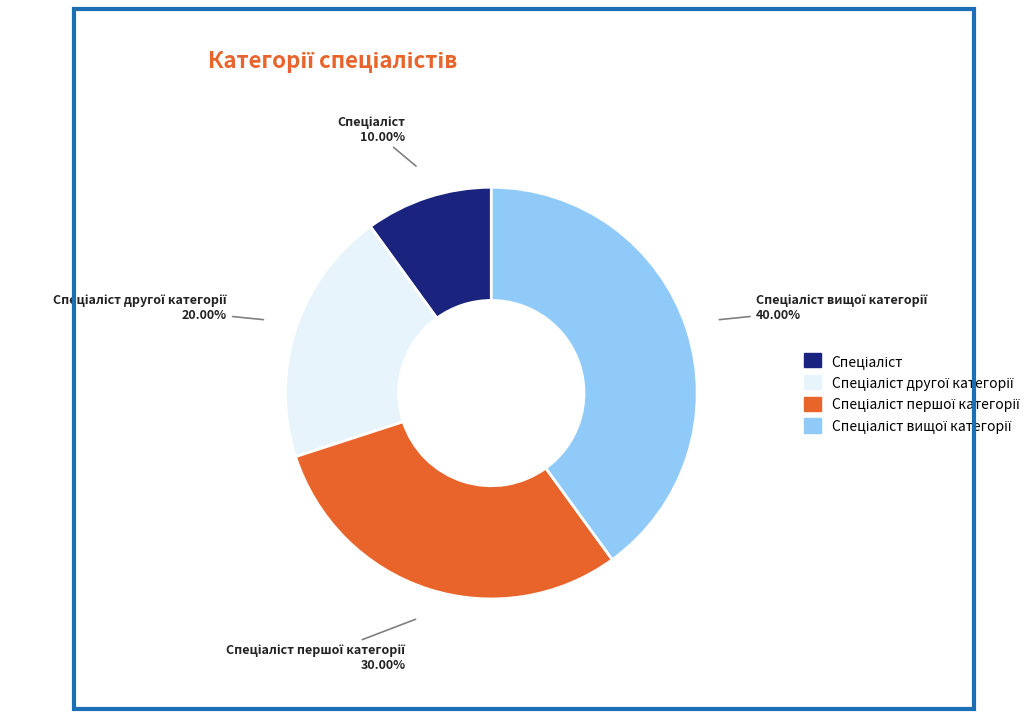

How many slices are in this pie chart?

4